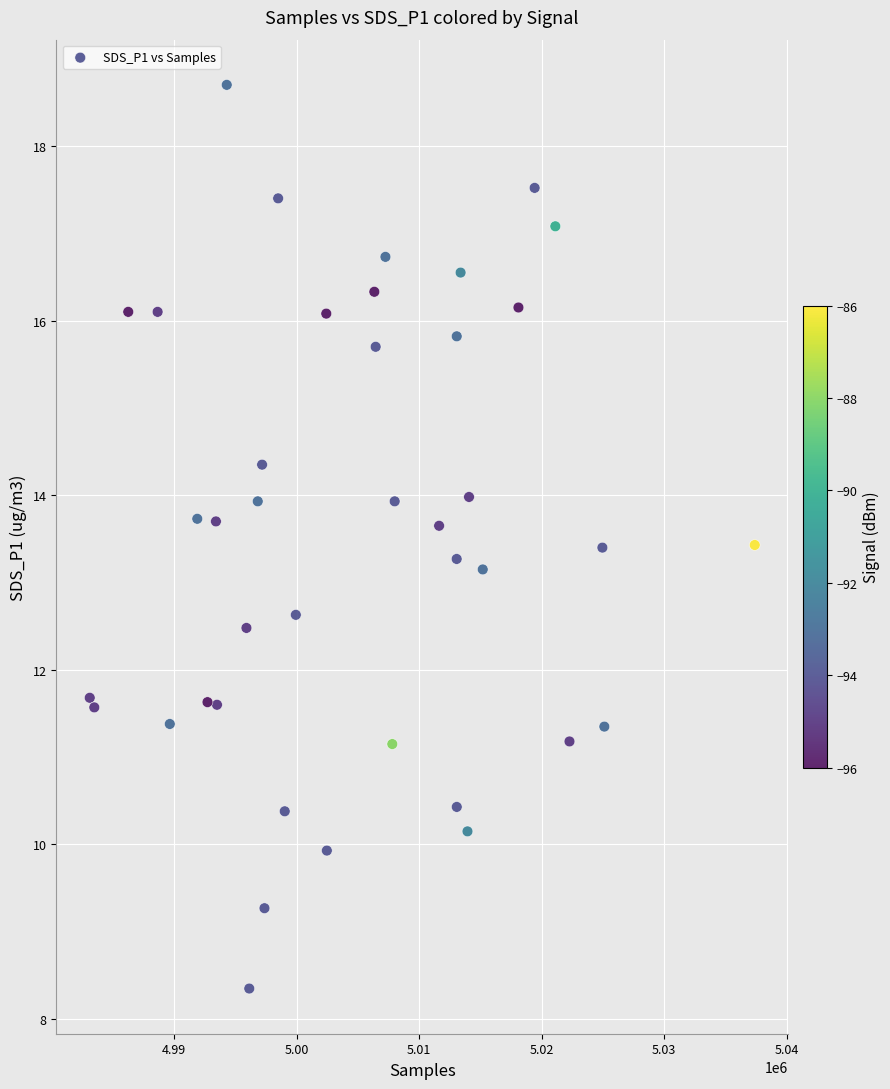

What Y value in the scatter plot is closest to 13?

13.2